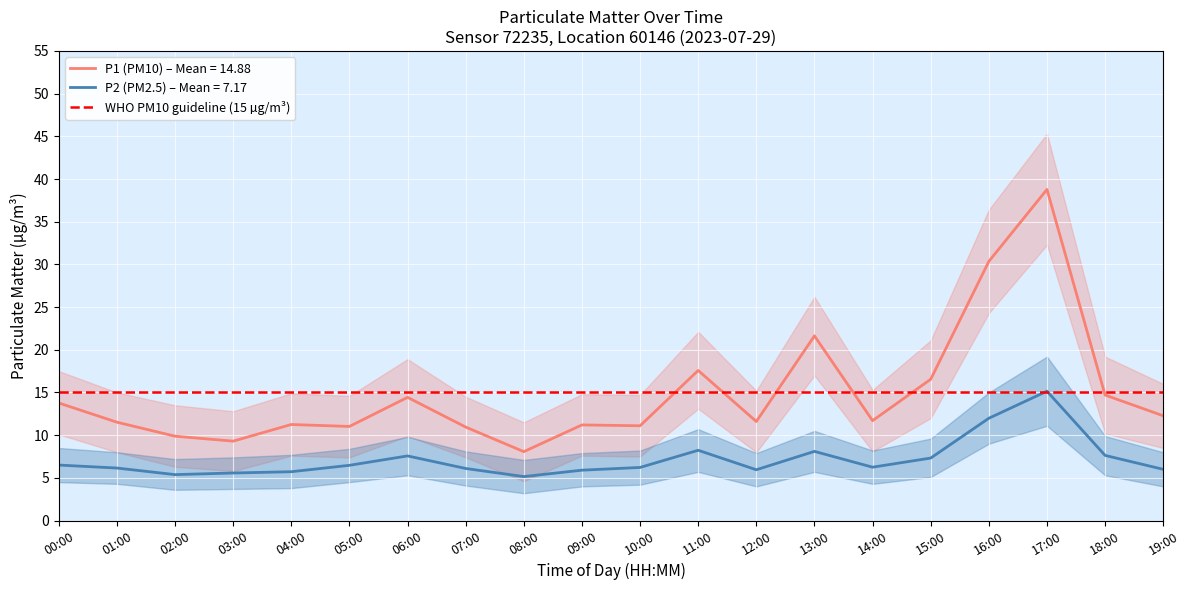

True or false: P2 and P1 cross at least once.

False